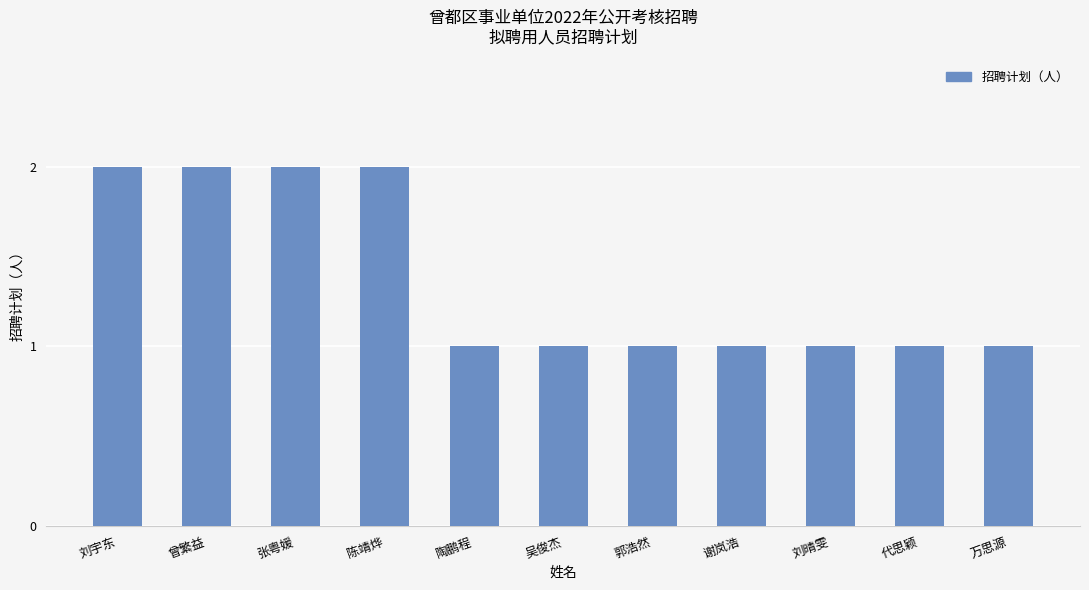

What is the minimum value shown in the chart?

1